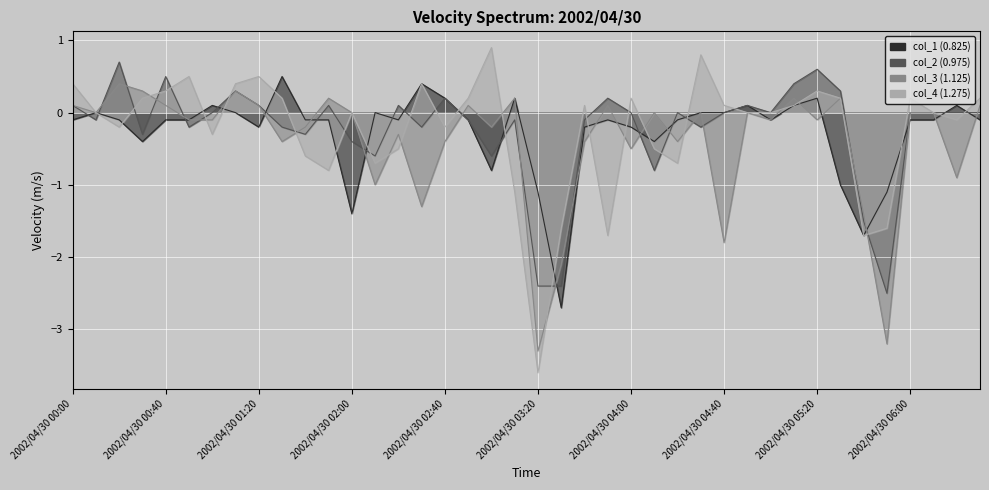

At how many categories does at least one series exceed -1?

36